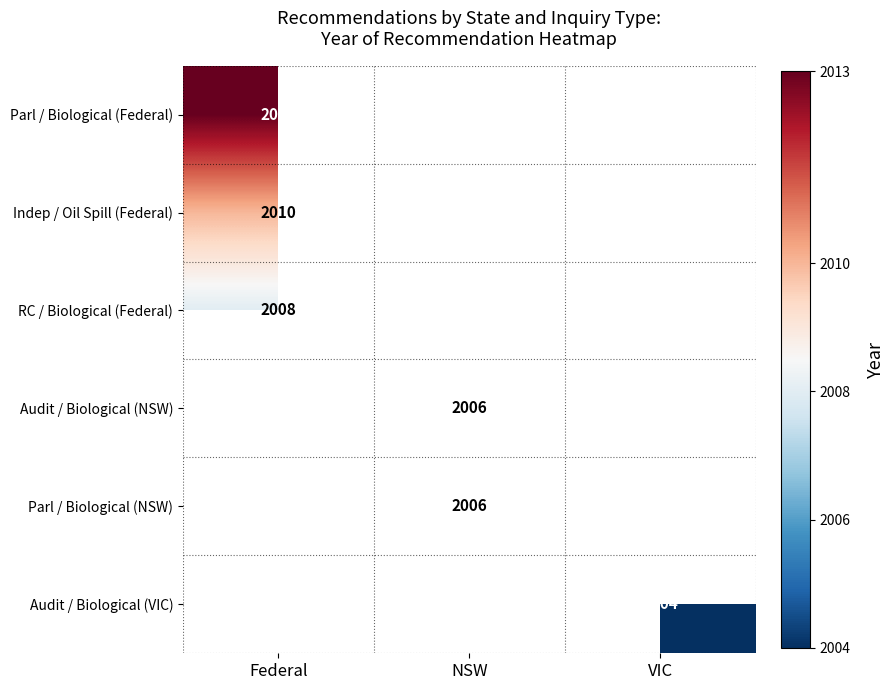

At which label is Parl / Biological (Federal) closest to 2013?

Federal